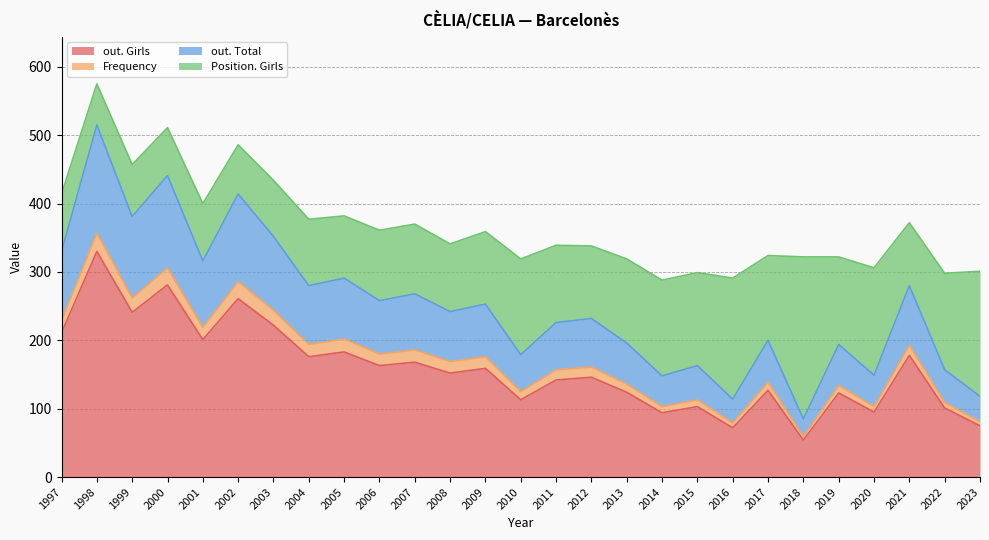

At which category is the sum across all series the highest?

1998